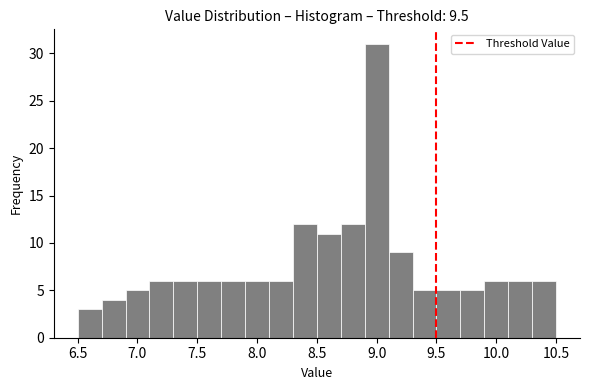

Over which range of the x-axis is the bar tallest?

8.9 to 9.1